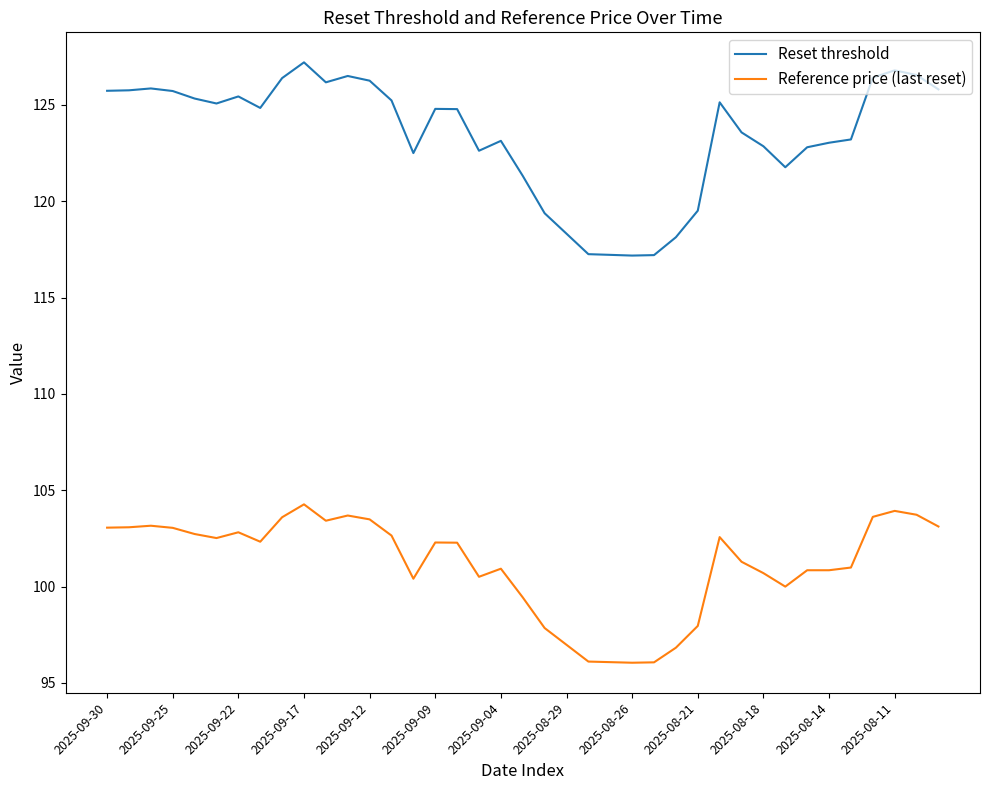

True or false: Reference price (last reset) has more than 2 interior local peaks.

True